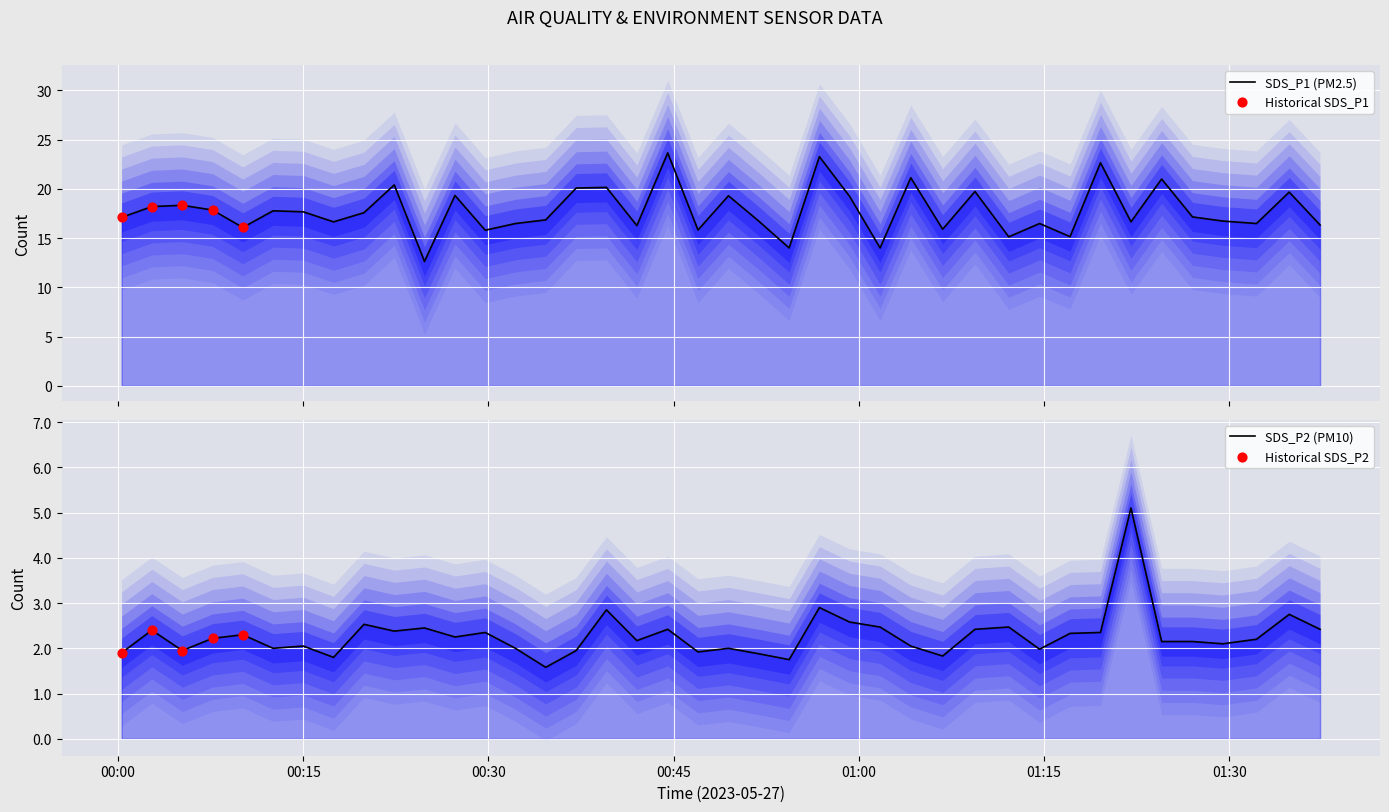

What are all the series names shown in the legend?

SDS_P1, SDS_P2